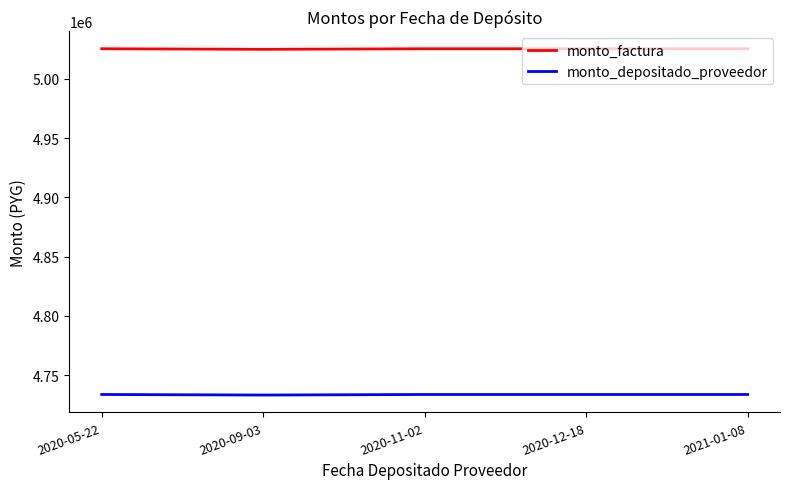

Which series has the widest spread of values?

monto_factura